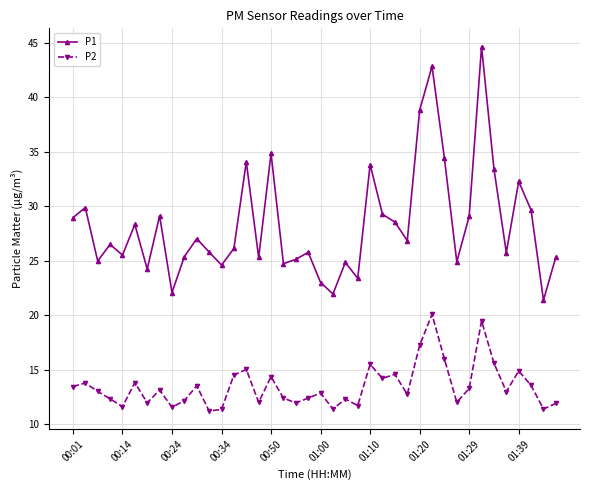

In P2, how many points are higher than both neighbors (excluding endpoints)?

13